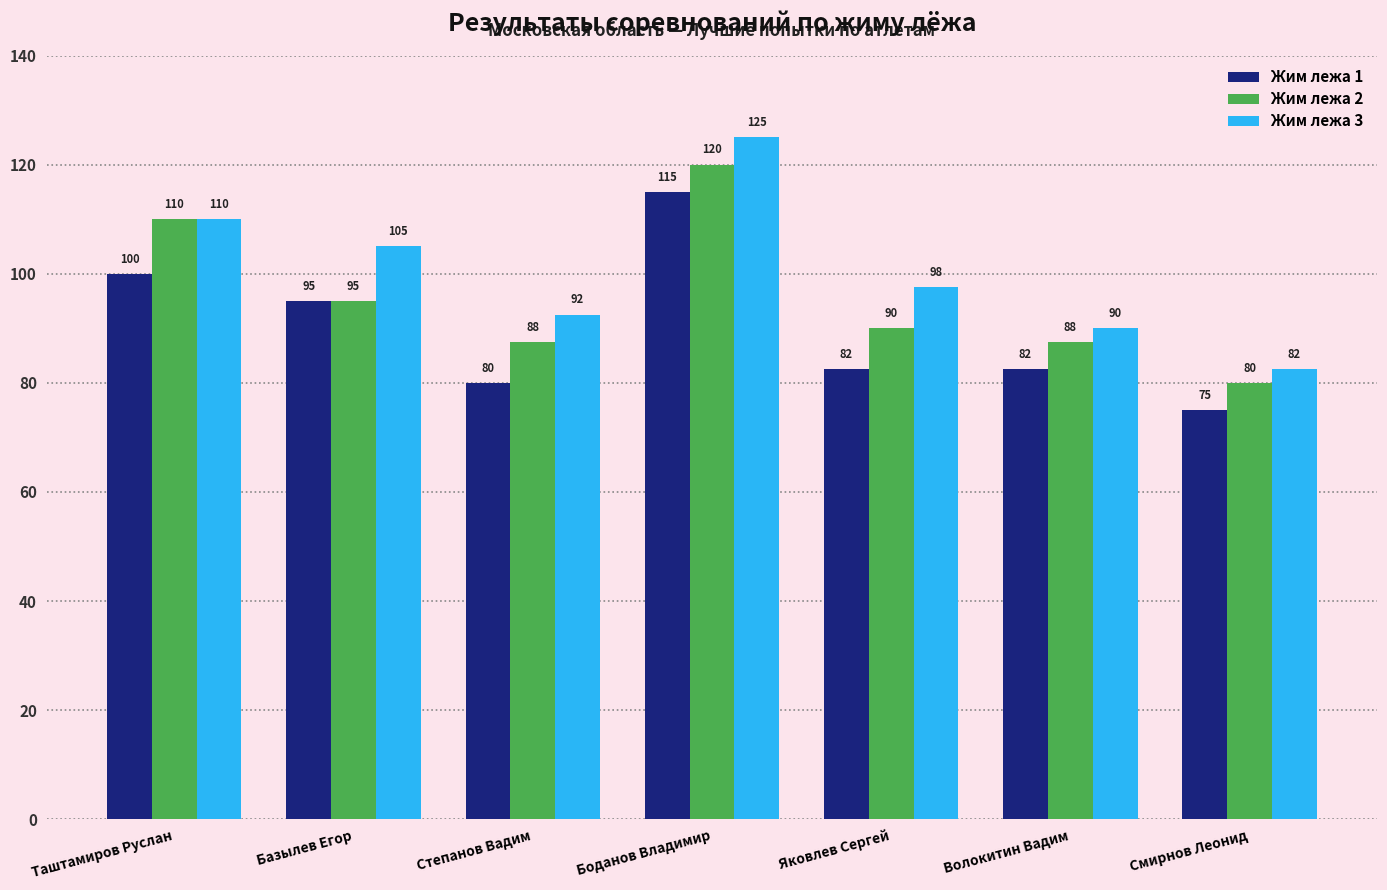

What is the difference between the maximum and minimum values in the Жим лежа 1 series?

40.0